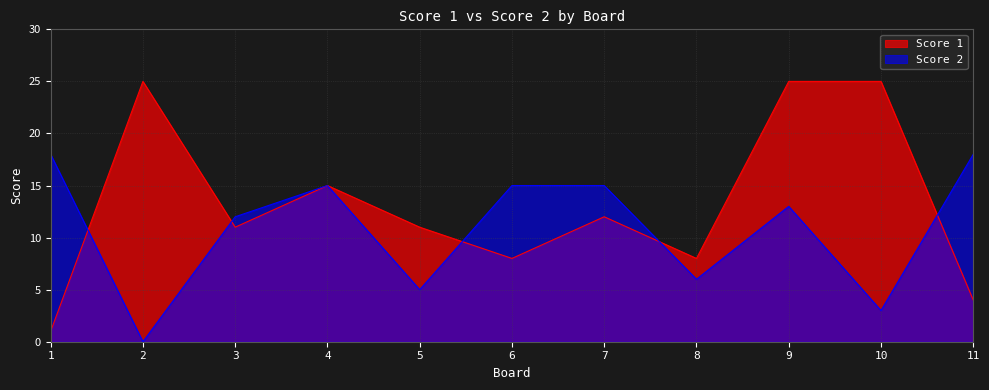

At which category is the sum across all series the highest?

9